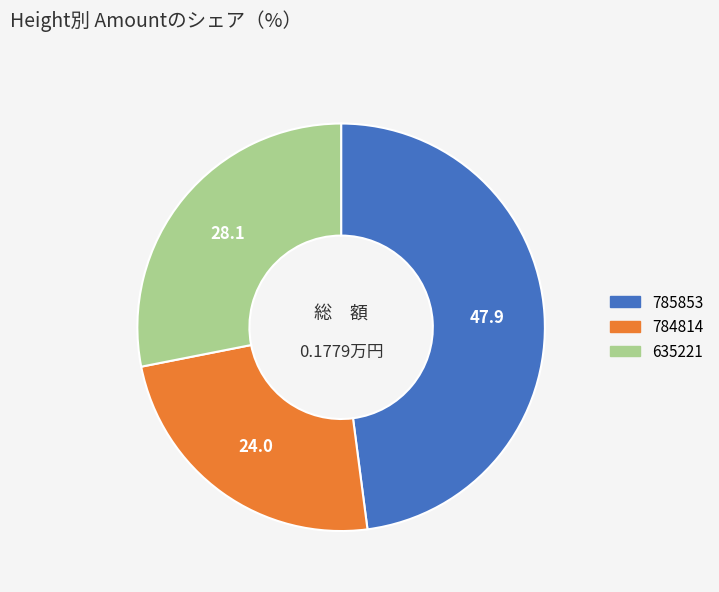

Which category has the smallest portion of the pie?

784814